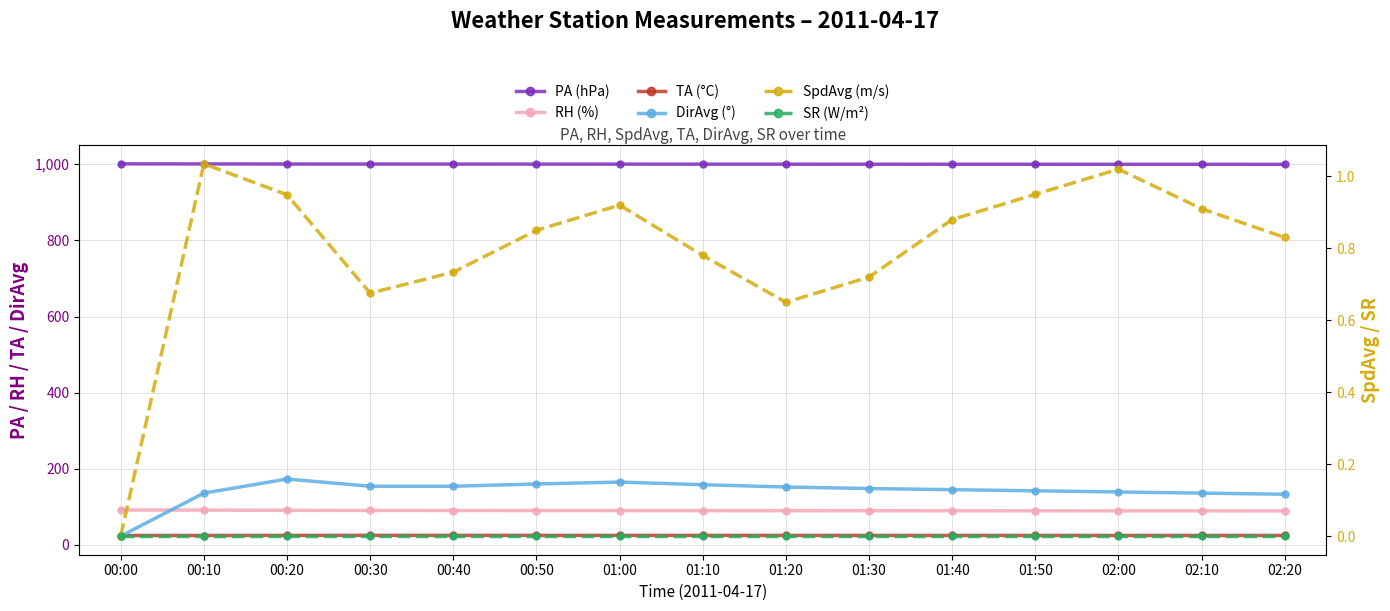

True or false: SR (W/m²) and SpdAvg (m/s) cross at least once.

False